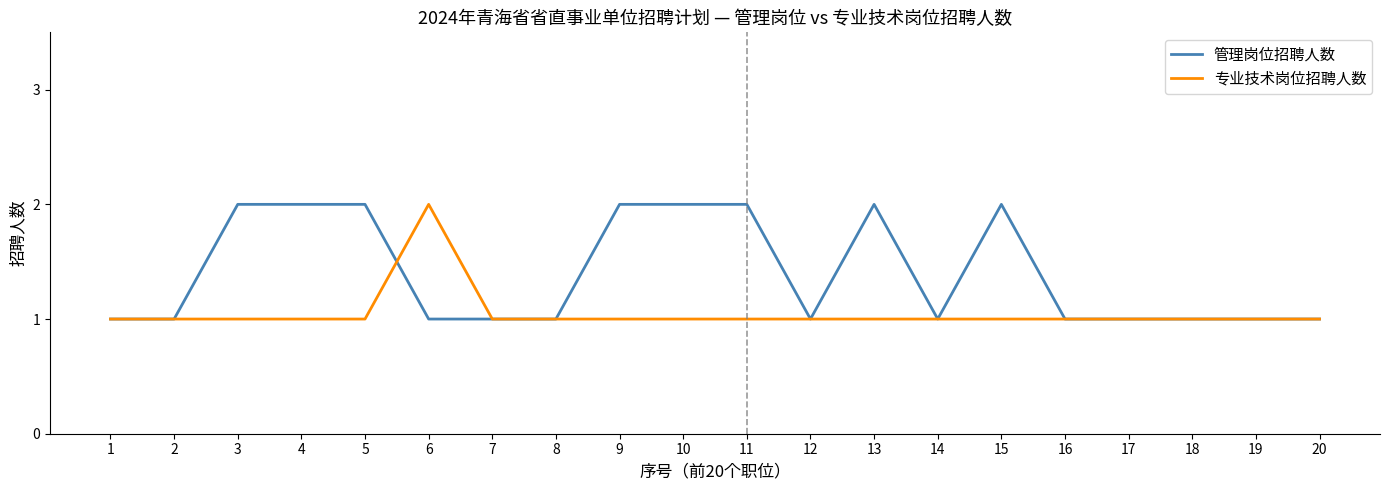

What is the difference between the second highest and second lowest values in the 管理岗位招聘人数 series?

1